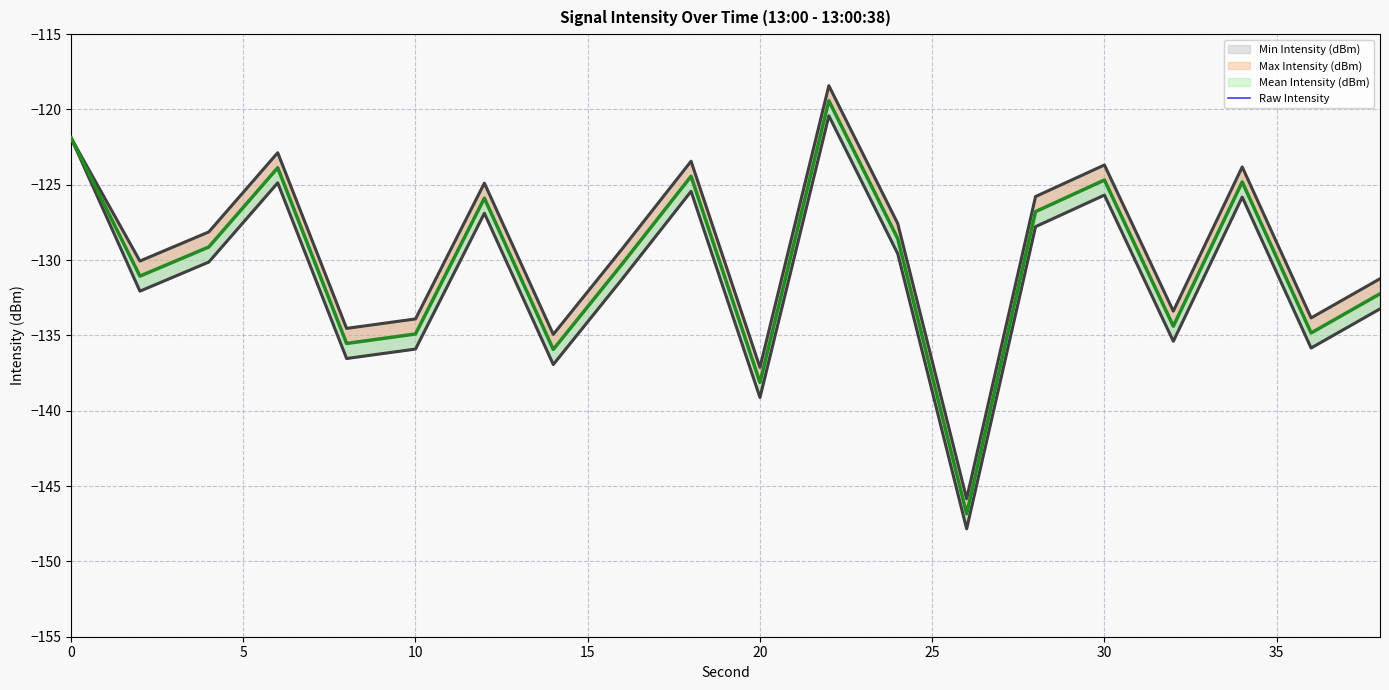

True or false: the data shows -207.7 at 11.

False